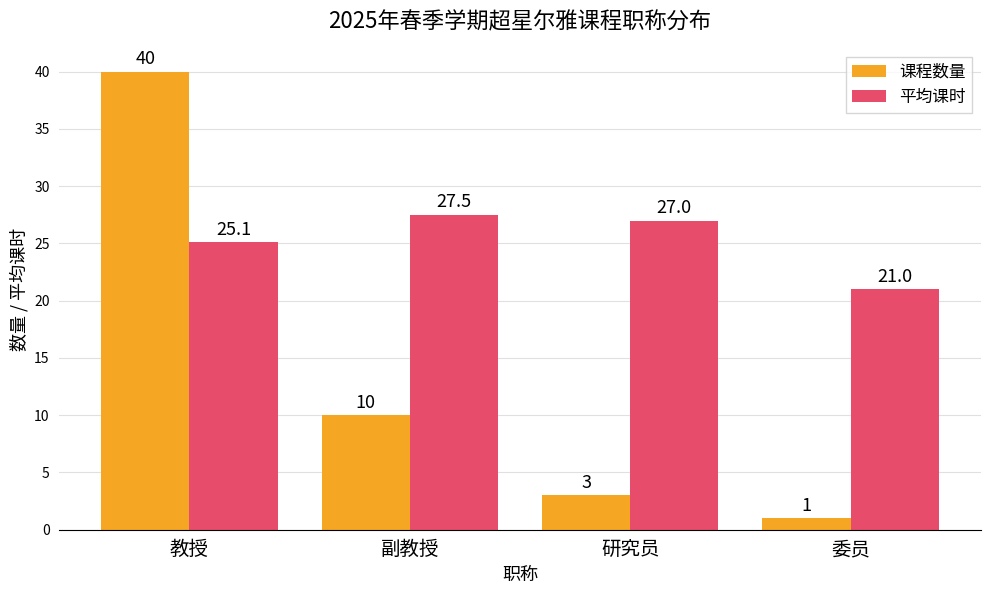

How many groups of bars are there?

4